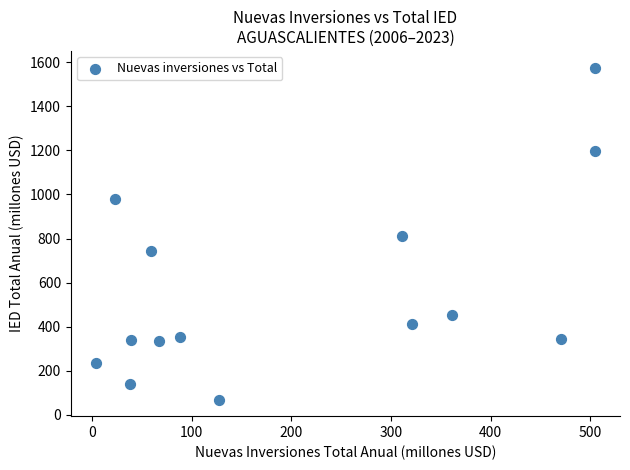

What is the range of Y values (max minus min)?

1507.2